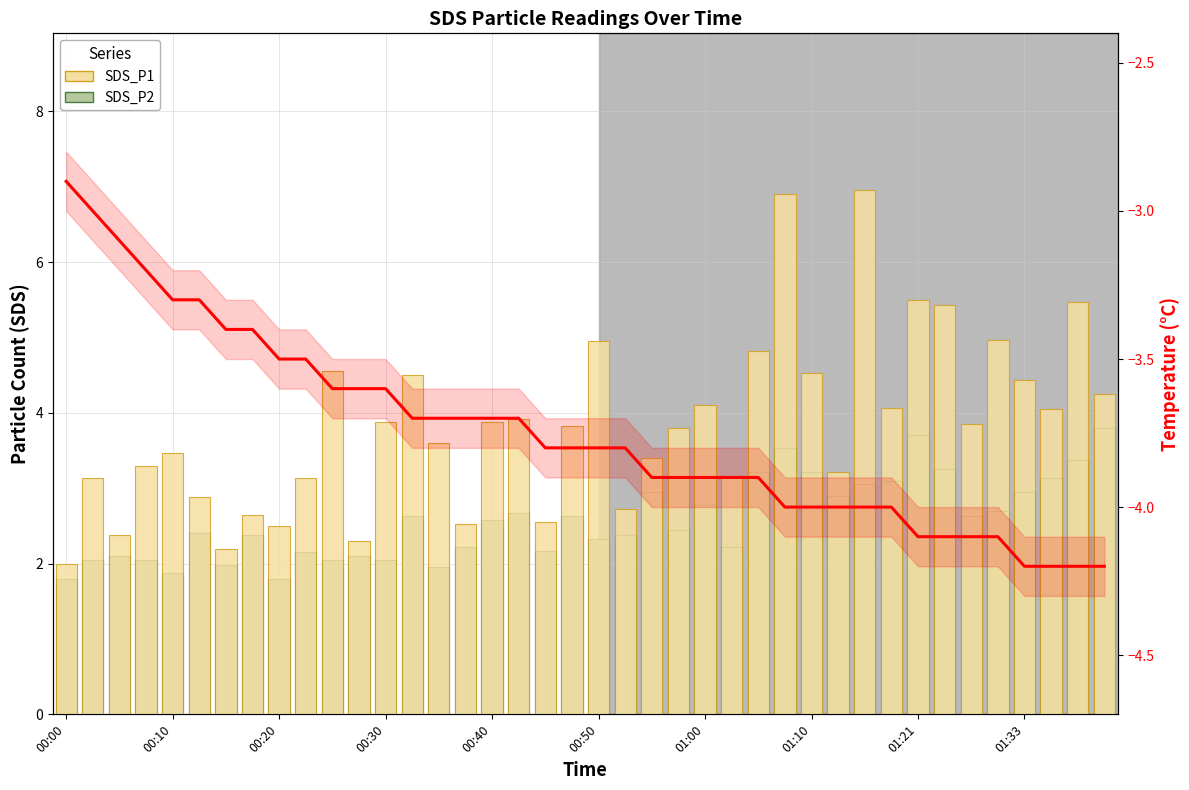

What is the sum of all SDS_P1 values?

153.7